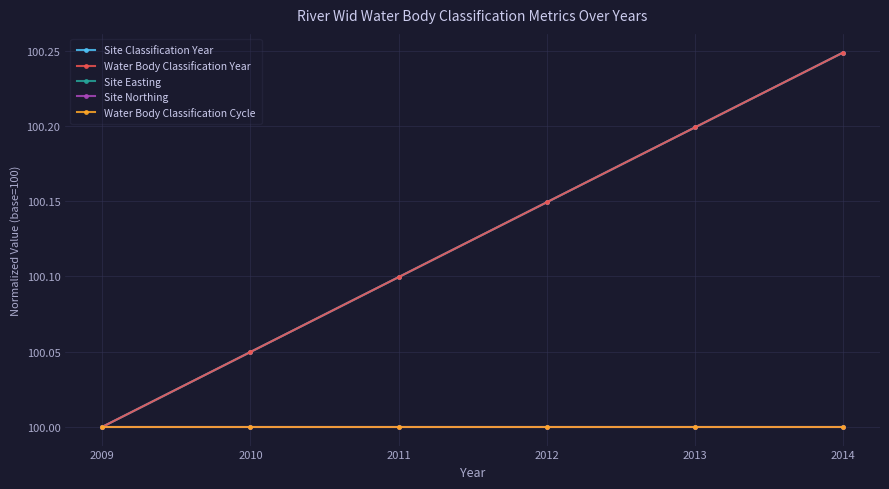

True or false: Water Body Classification Year has a value of 100.1 at 2012.

True